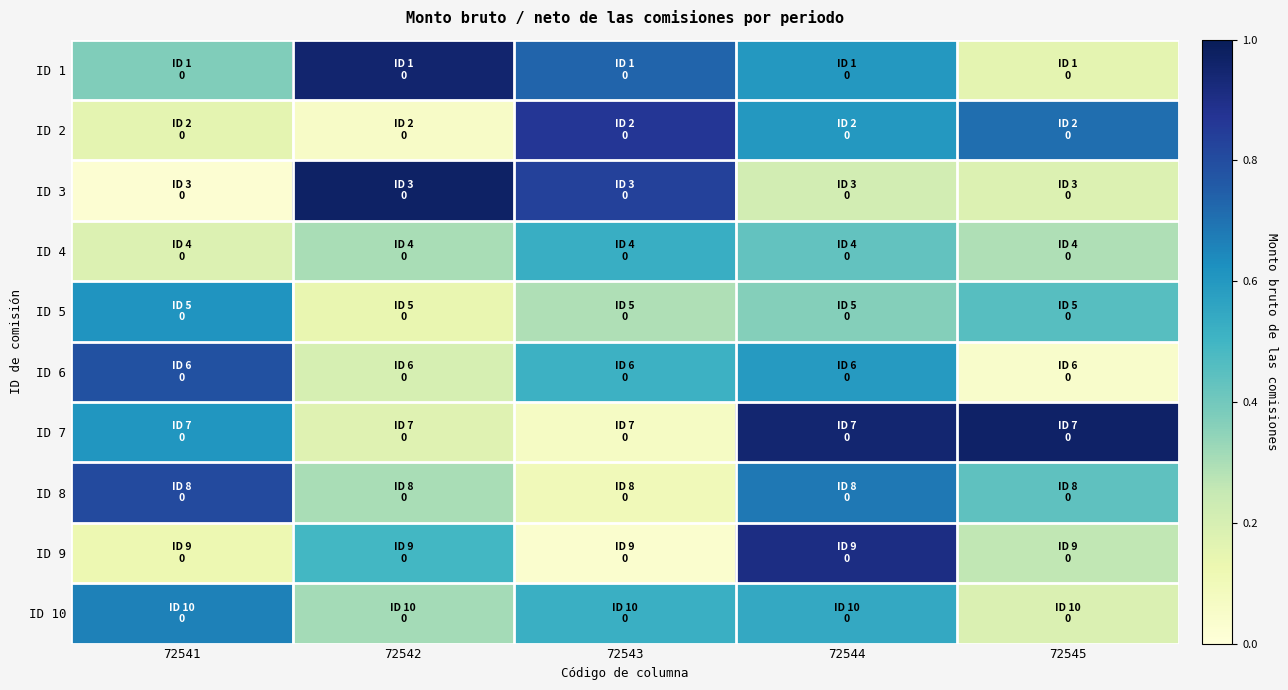

Which series changed the most between 72541 and 72545?

ID 6